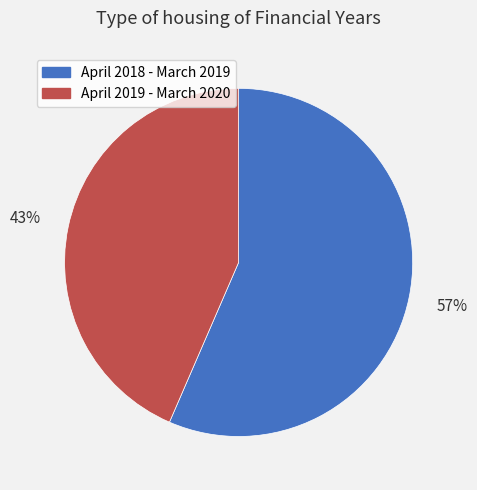

To the nearest percent, what portion does April 2018 - March 2019 represent?

57%